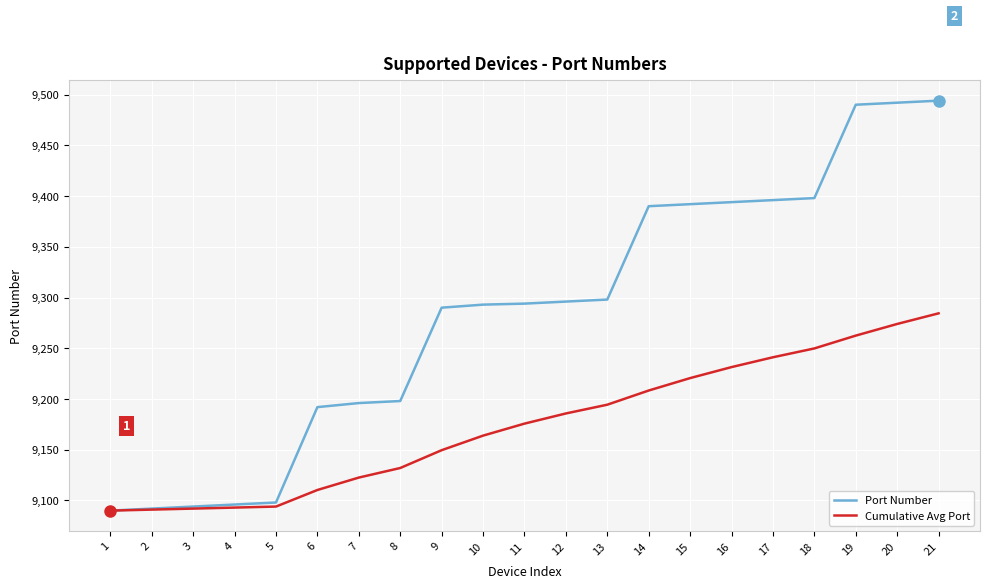

Is it true that Cumulative Avg Port equals 14878.1 at 13?

False